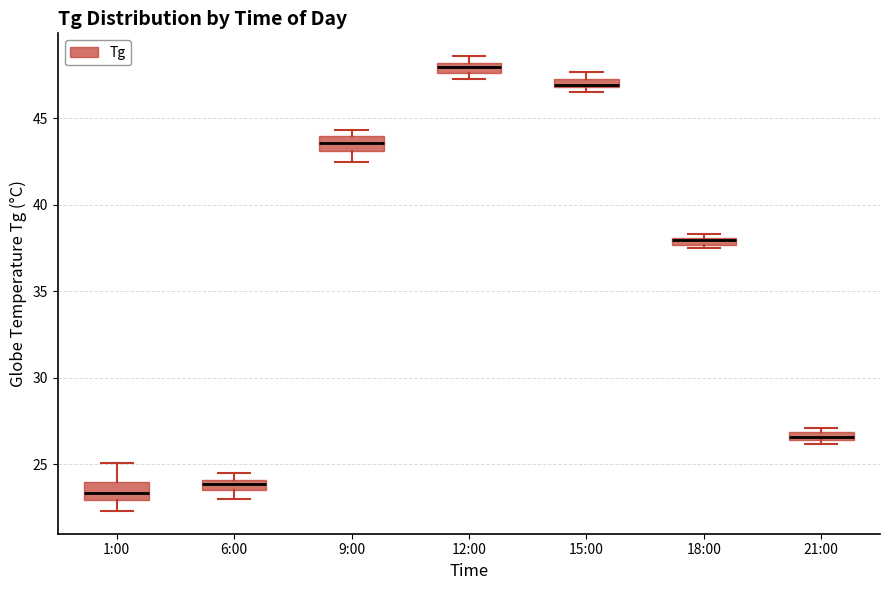

Where is the upper edge of the box for 21:00 on the y-axis? The values are not printed on the chart, so give them approximately, as read against the axis.

27.0